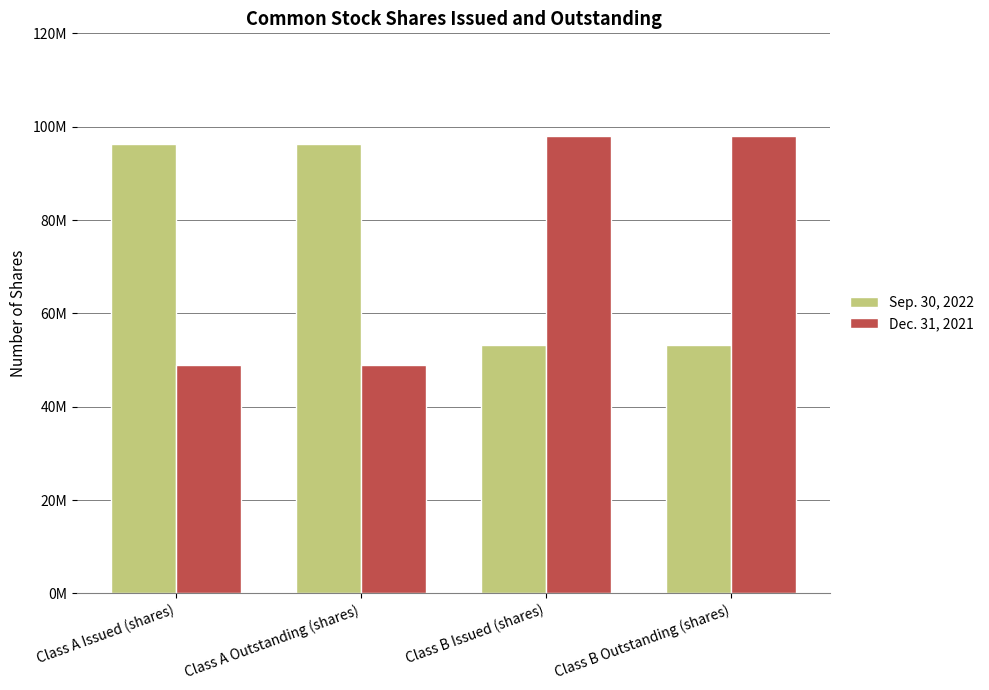

Which category has the lowest value across all series?

Class A Issued (shares)